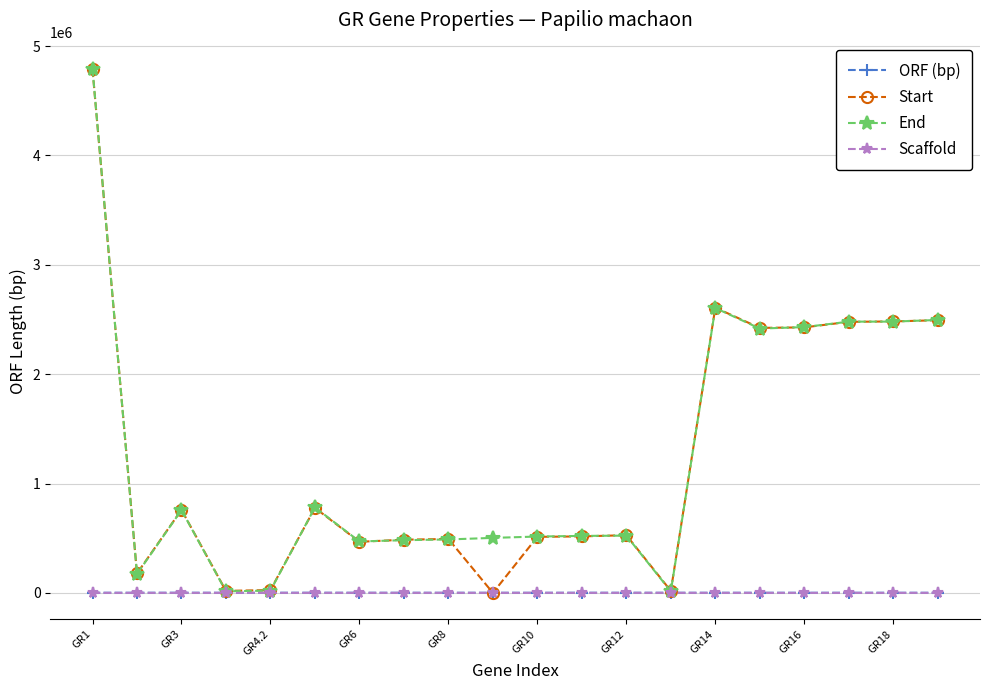

What is the difference between the maximum and minimum values in the ORF (bp) series?

354